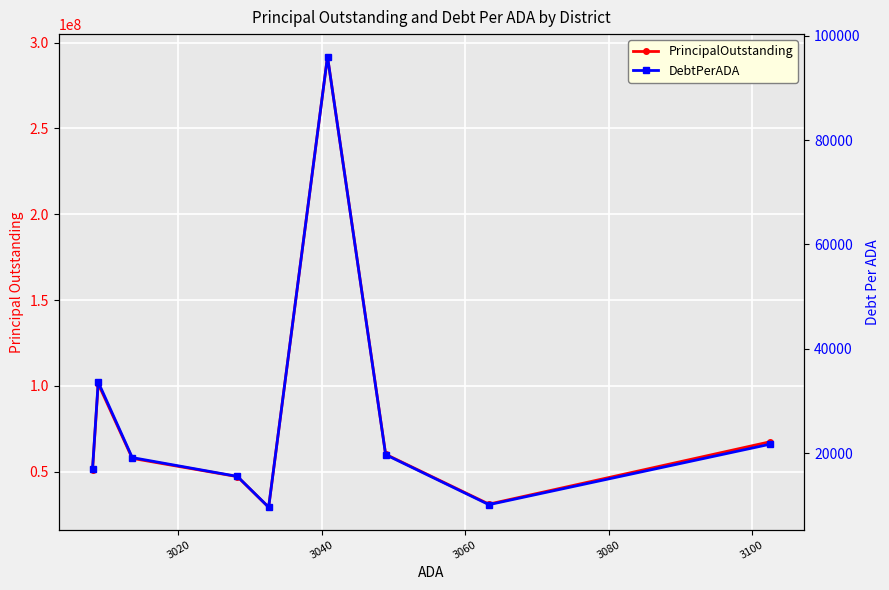

What are all the series names shown in the legend?

PrincipalOutstanding, DebtPerADA